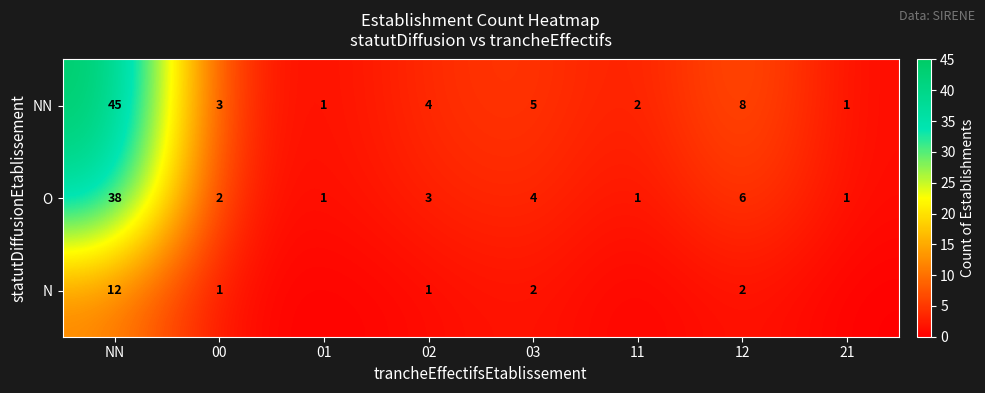

Is it true that O equals 0 at 21?

False